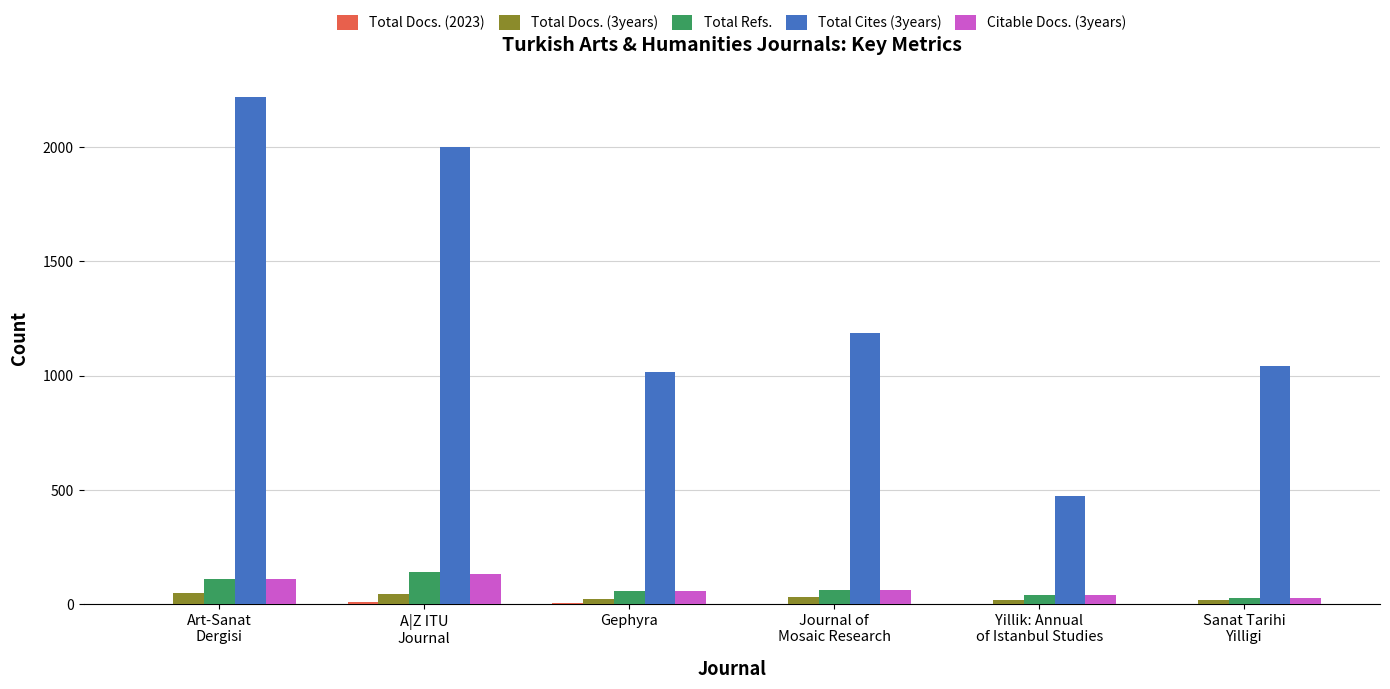

Which series has the largest range (max minus min)?

Total Cites (3years)